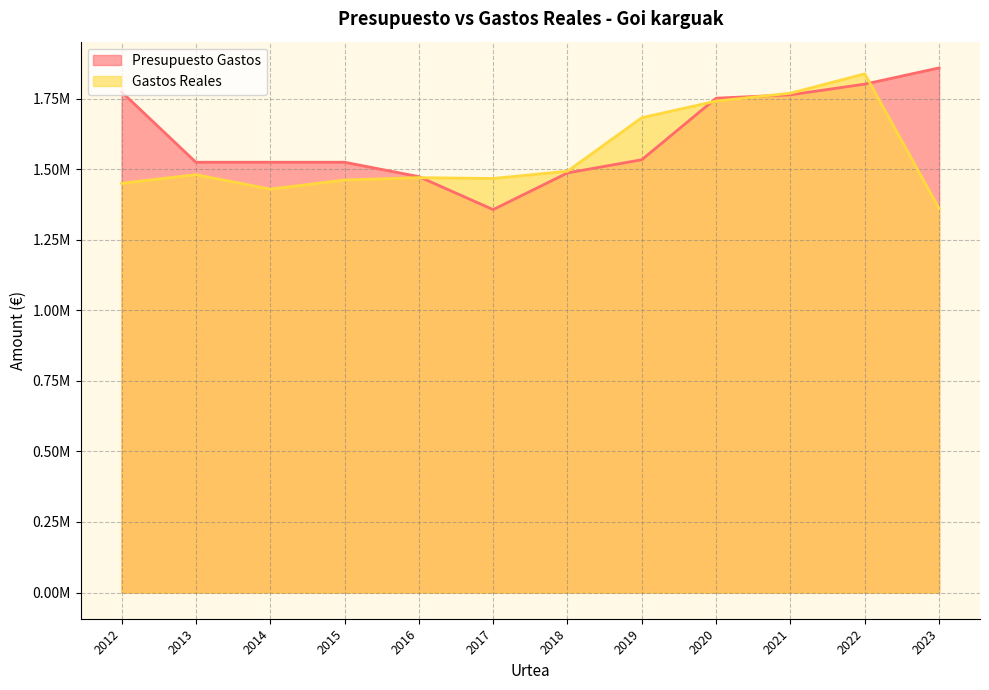

Reading left to right, transcribe all the data shown in this chart.

Presupuesto Gastos: 1773692.0	1524315.0	1524315.0	1524315.0	1473224.0	1356435.0	1486419.0	1533157.0	1751180.0	1763032.0	1801037.0	1858481.5
Gastos Reales: 1449721.9	1480260.9	1429097.6	1461154.9	1469613.1	1466731.9	1492504.1	1681973.2	1740873.9	1768832.5	1837311.9	1360127.2